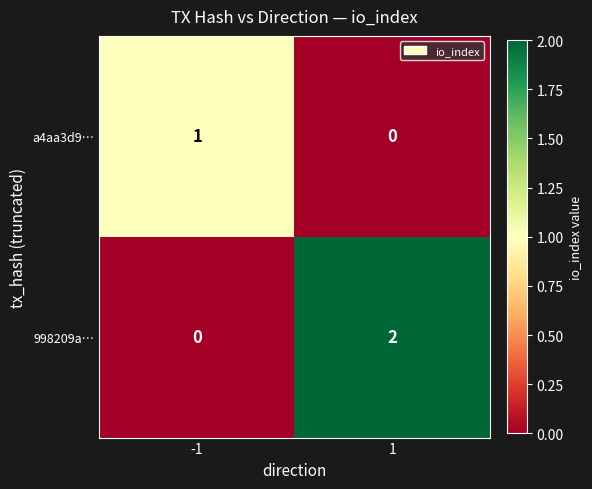

List the series in order of their overall mean, lowest first.

a4aa3d9…, 998209a…